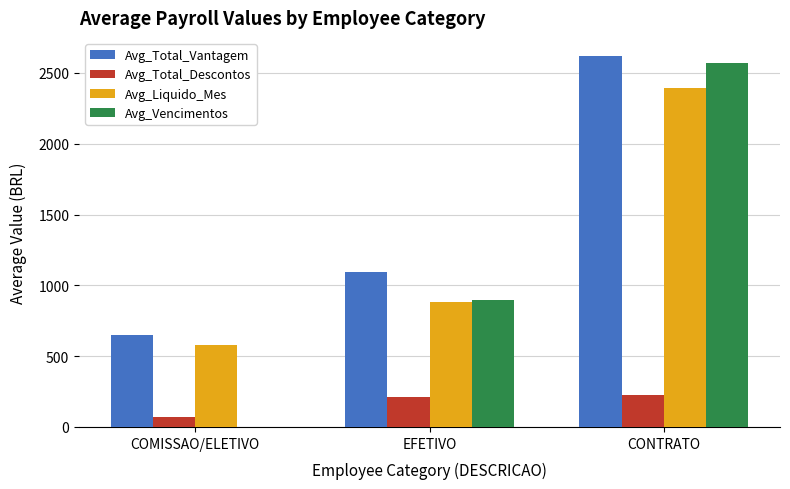

Reading left to right, what are all the values shown in this chart?

Avg_Total_Vantagem: 649.8	1095.8	2616.7
Avg_Total_Descontos: 72.0	211.6	224.2
Avg_Liquido_Mes: 577.8	884.2	2392.5
Avg_Vencimentos: 0.0	896.3	2566.7